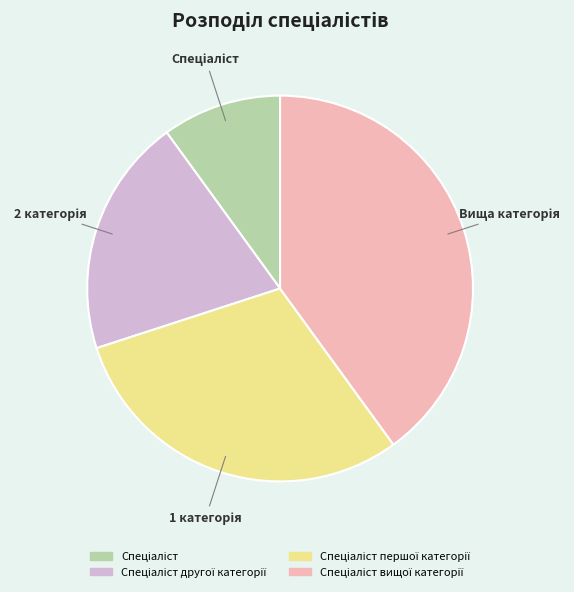

Is there a majority slice in this chart?

No